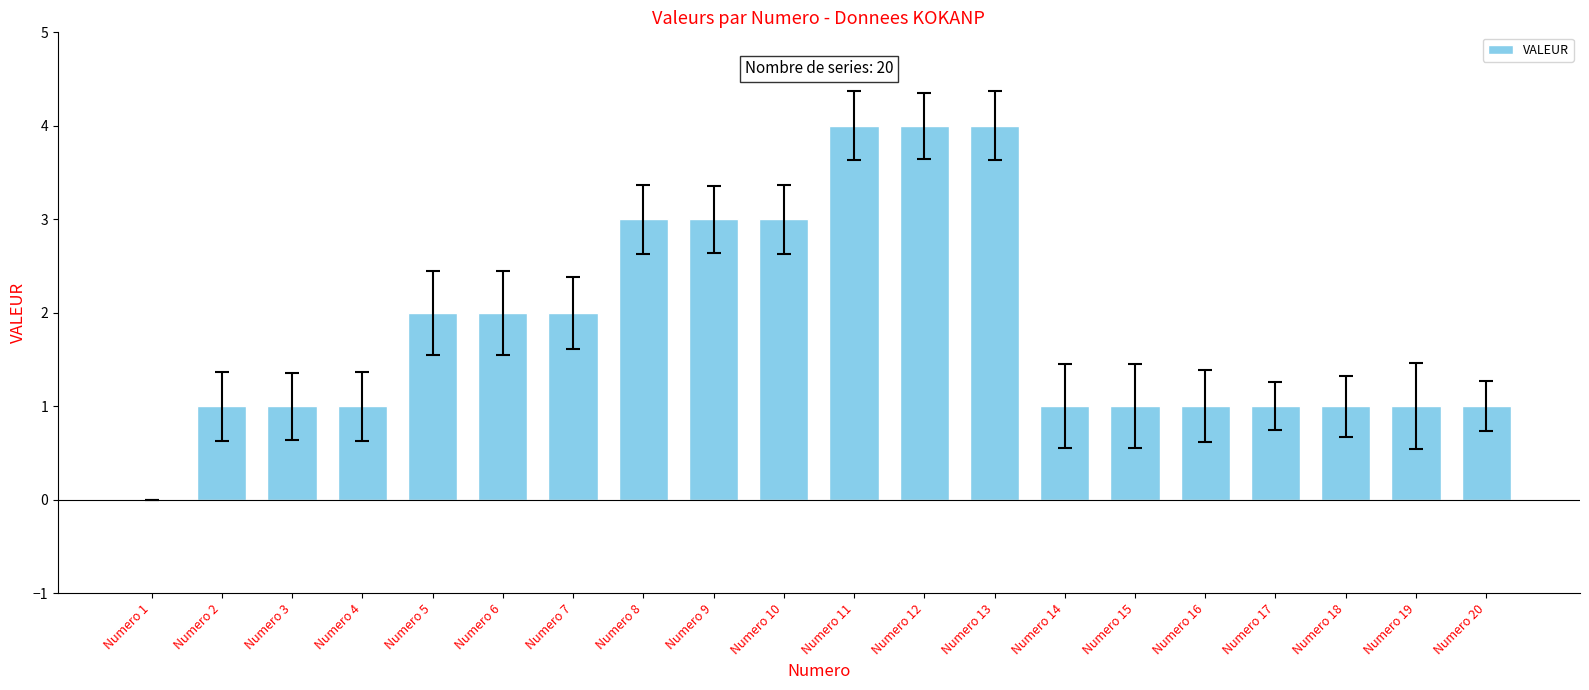

The chart shows a value of 2 at Numero 6. True or false?

True